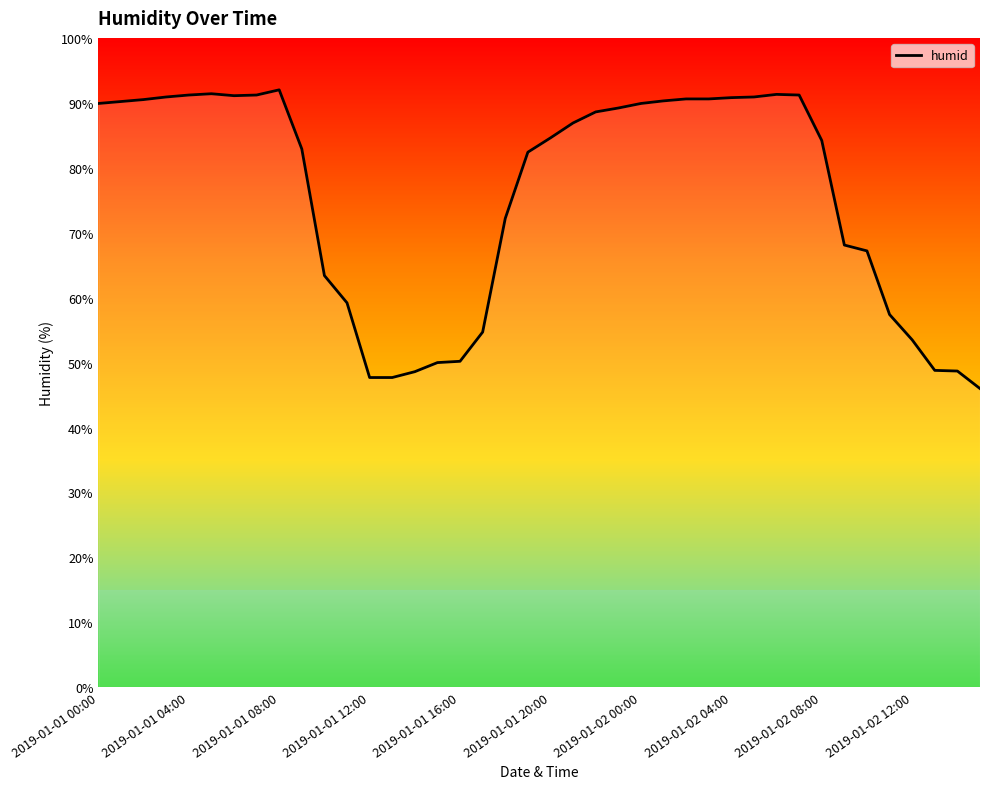

What is the smallest value displayed?

46.0